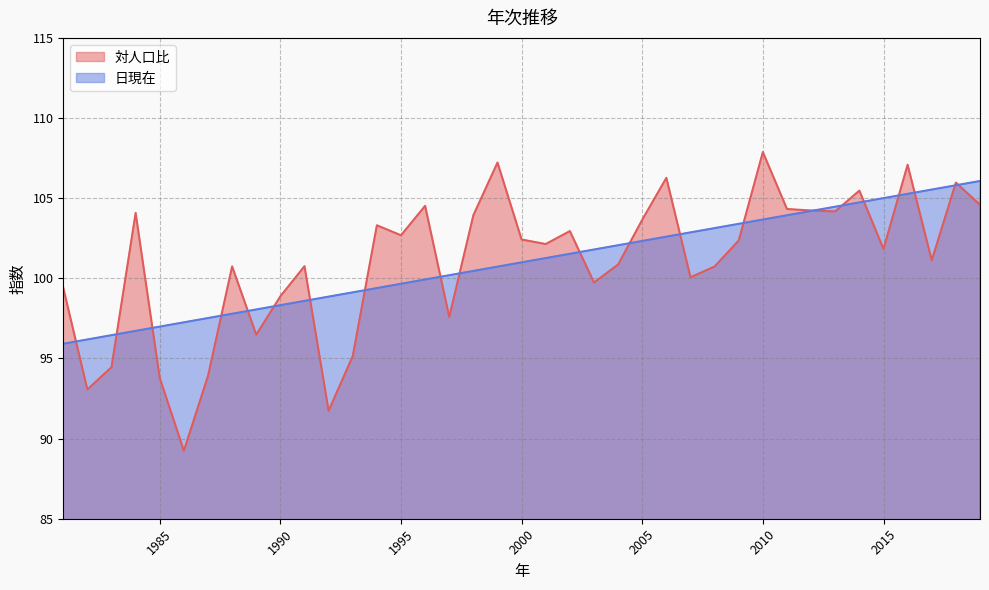

What is the value of the 日現在 point at the 5th from the left?

97.0